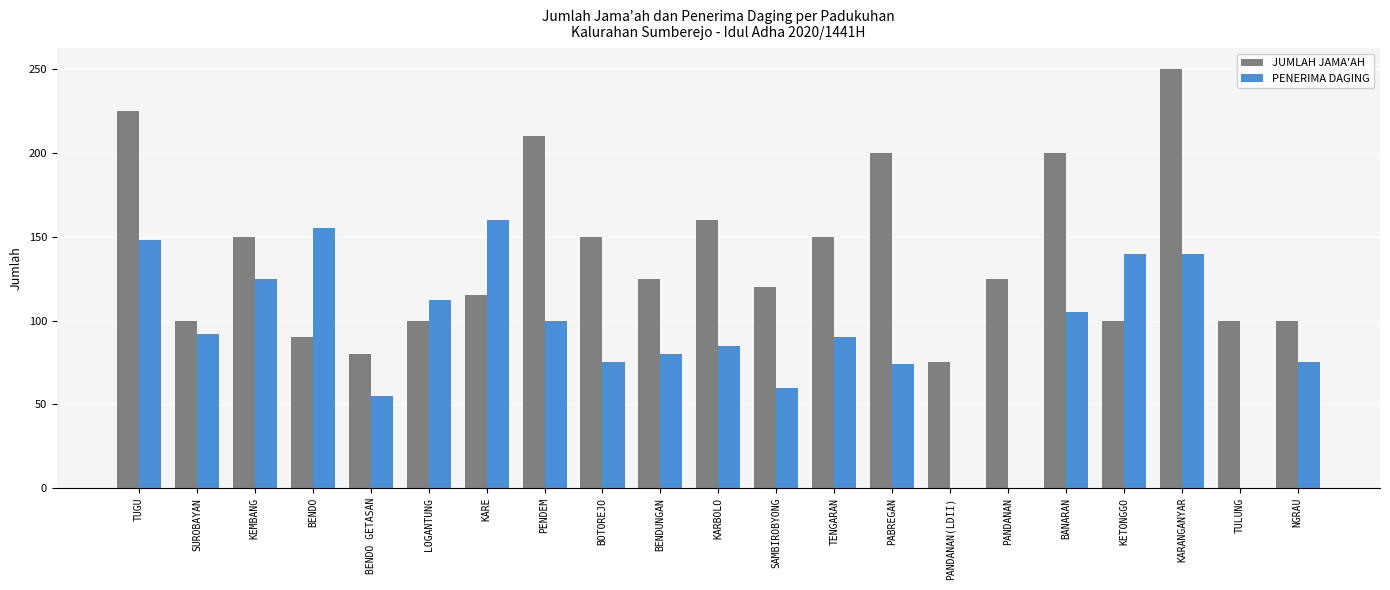

What is the sum of the PENERIMA DAGING values at SAMBIROBYONG and KETONGGO?

200